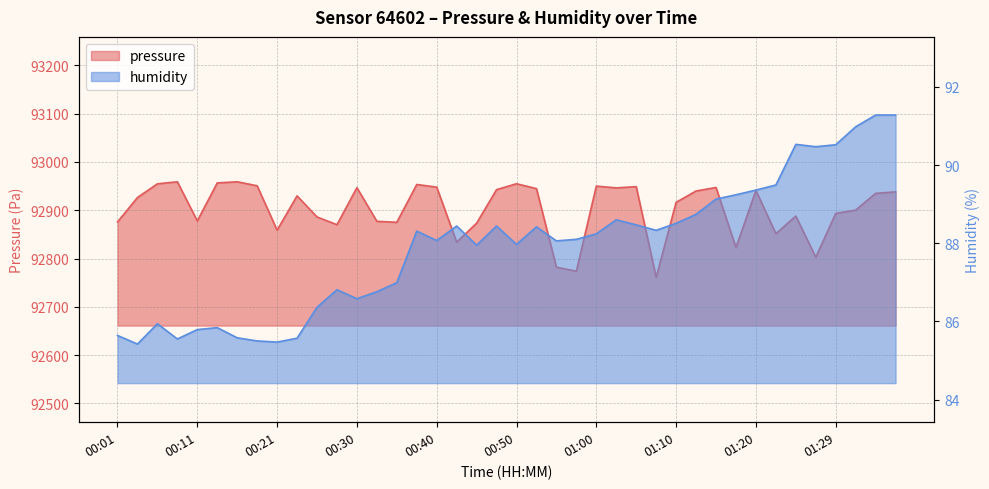

What position from the left is 00:23?

10